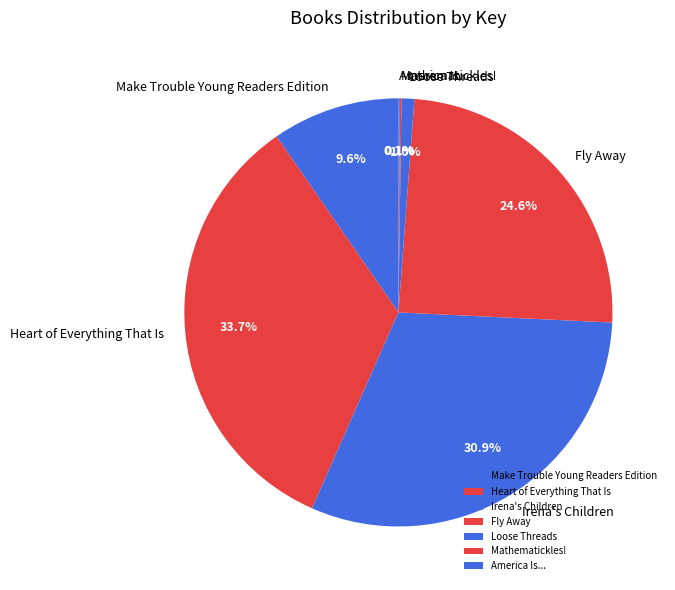

Do Irena's Children and Loose Threads together represent more than half of the pie?

No